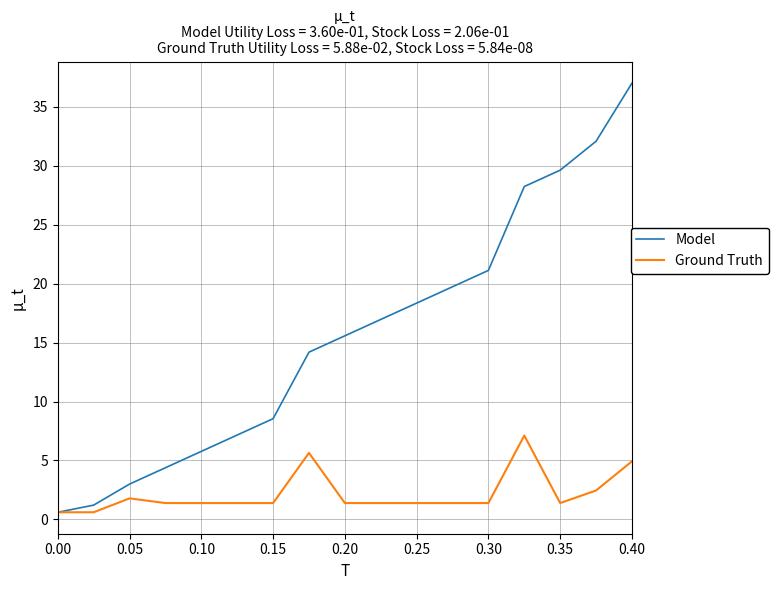

List the series in order of their overall mean, highest first.

Model, Ground Truth